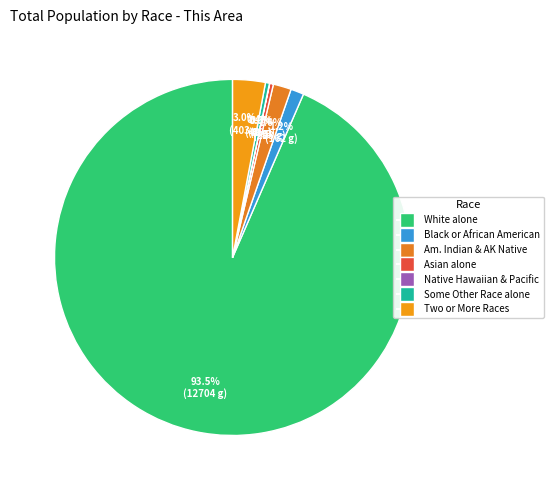

Which slice is the largest?

White alone